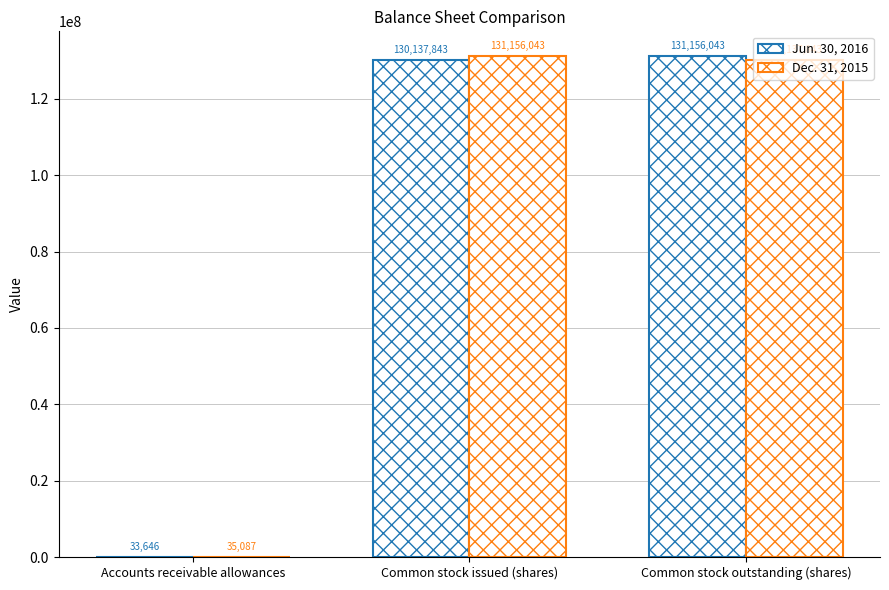

The Jun. 30, 2016 series shows 33646 at Accounts receivable allowances. True or false?

True